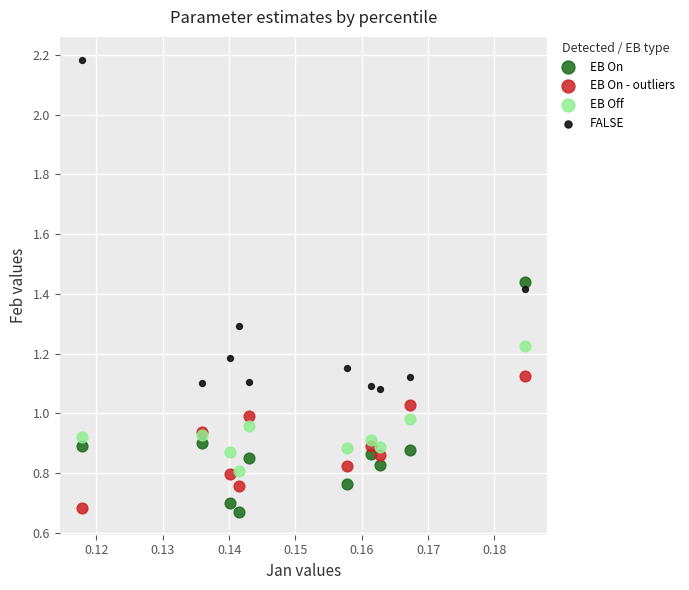

Which series has the widest spread of Y values?

FALSE